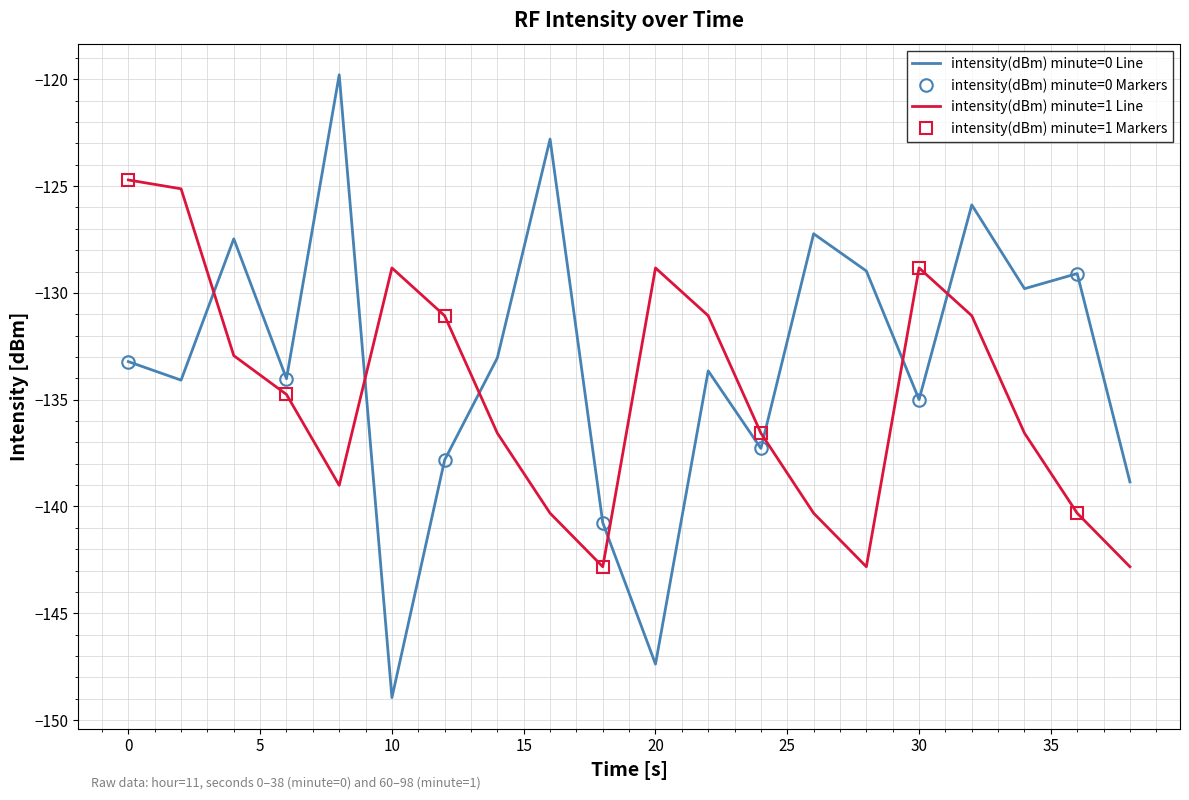

What is the value of the intensity(dBm) minute=1 point at the 19th from the left?

-140.3